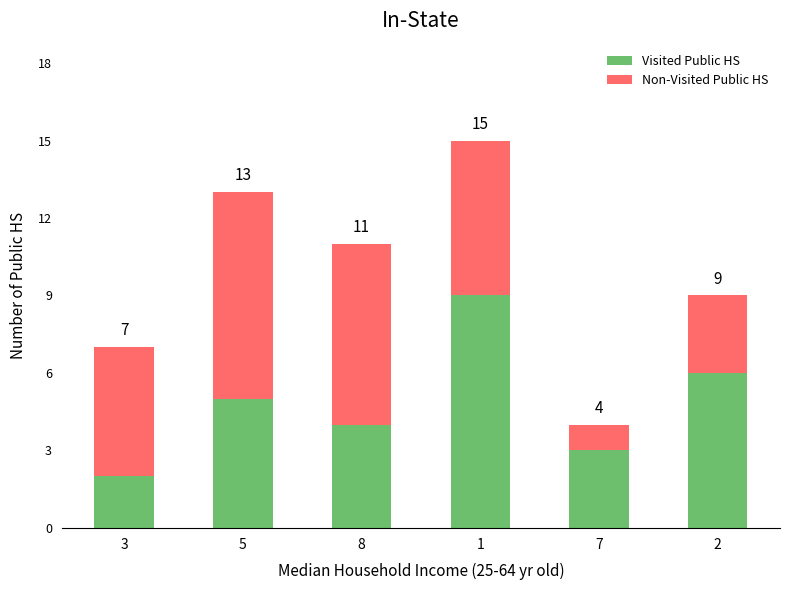

The value of Visited Public HS at 7 is 3. True or false?

True